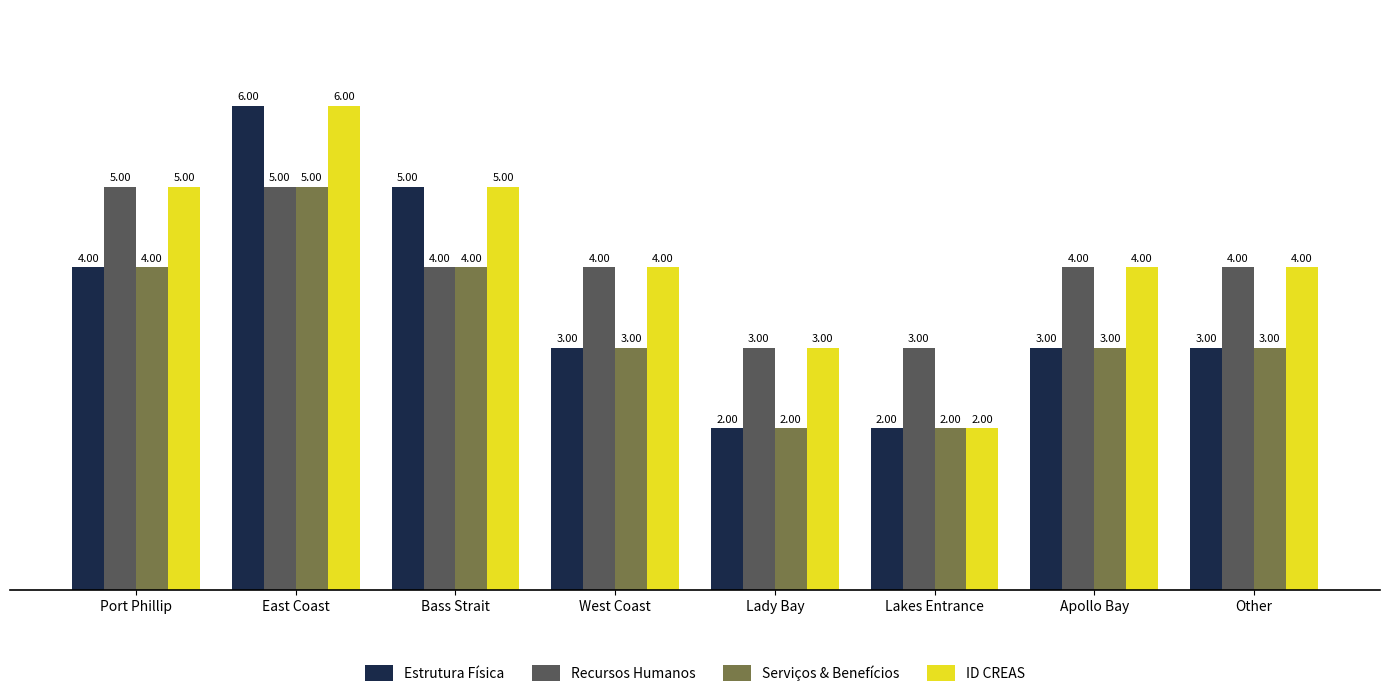

Is it true that Serviços & Benefícios equals 5 at East Coast?

True